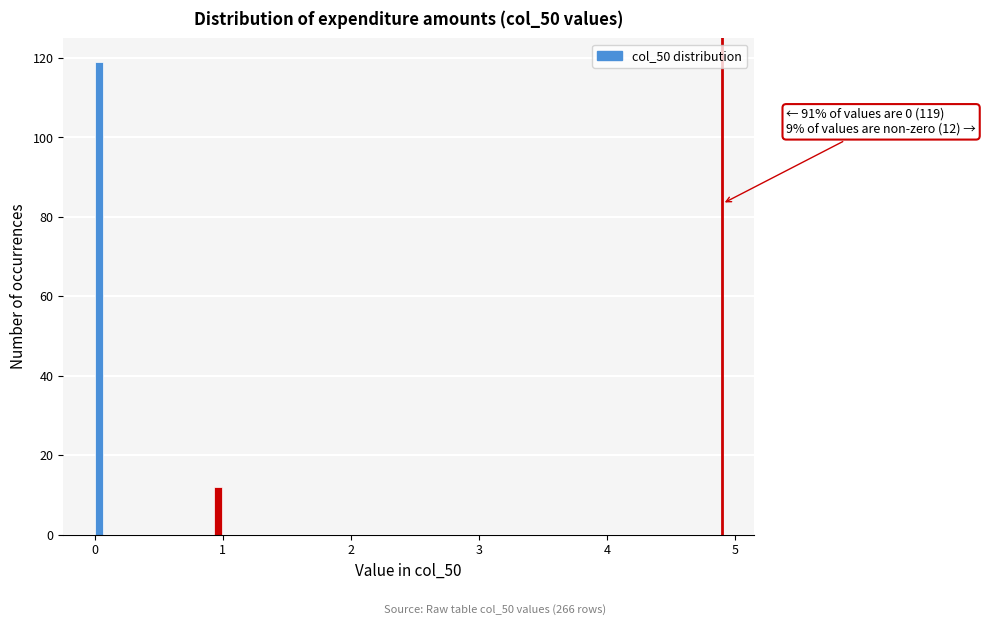

Around what value on the x-axis is the tallest bar? Give the approximate position of its centre, as read against the axis.

0.0